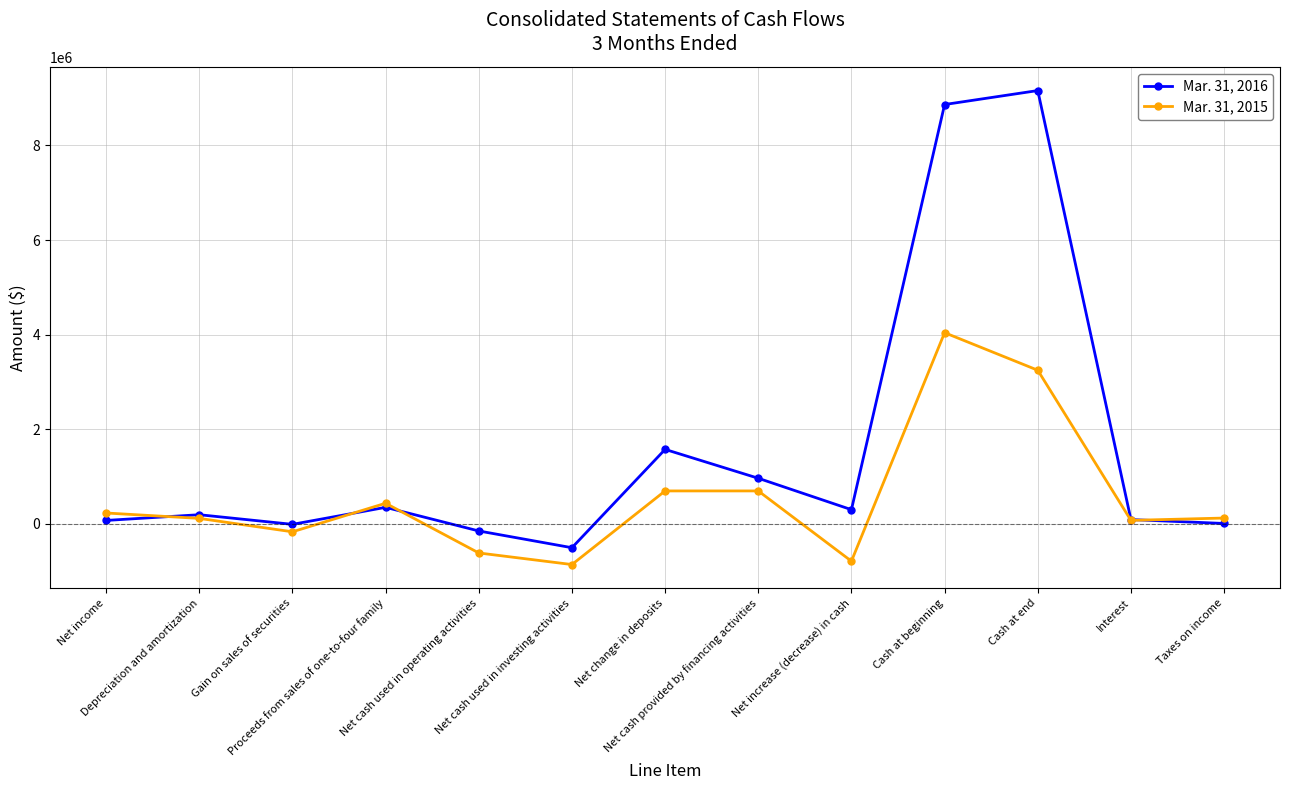

True or false: Mar. 31, 2016 and Mar. 31, 2015 cross at least once.

True